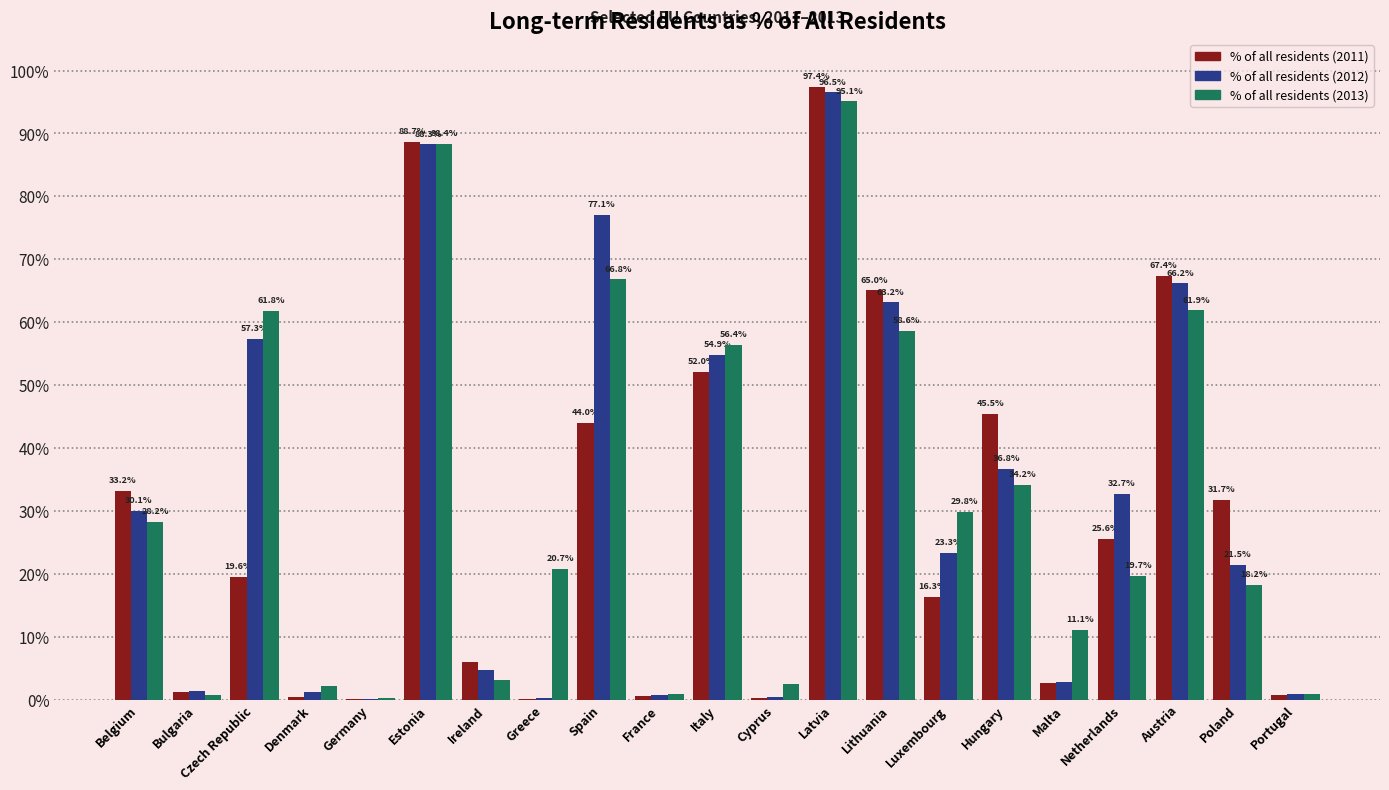

Is it true that % of all residents (2012) equals 96.5 at Latvia?

True